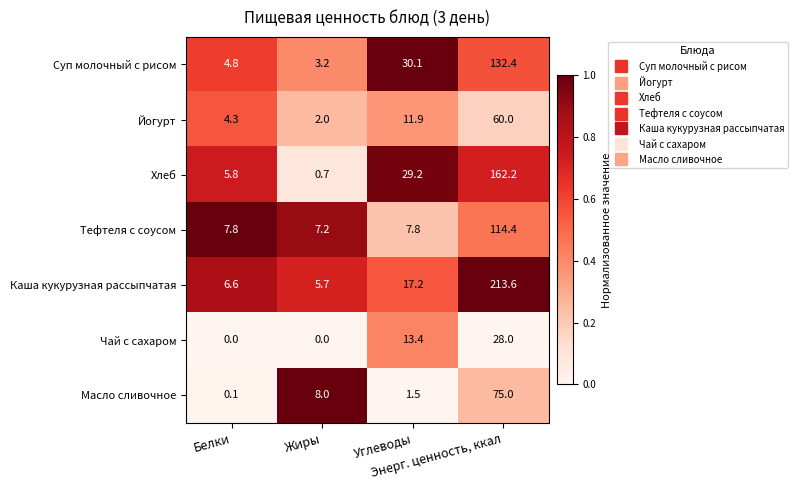

What is the difference between the second highest and minimum values in the Суп молочный с рисом series?

26.9